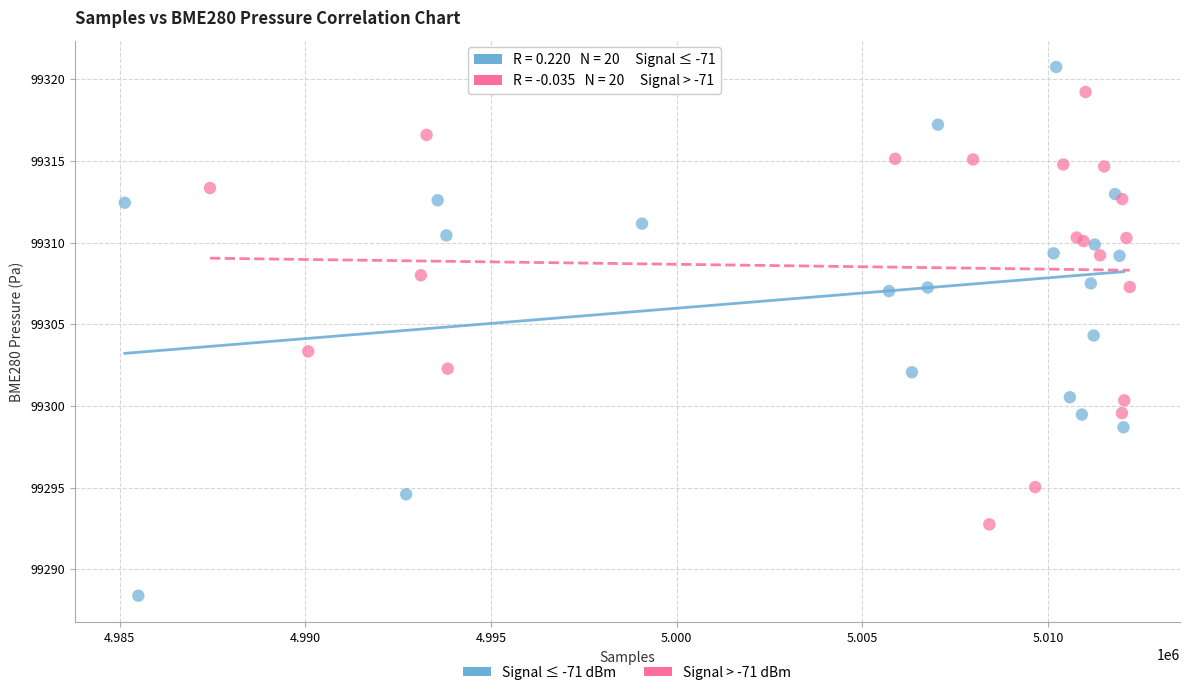

What are all the series names shown in the legend?

Signal ≤ -71 dBm, Signal > -71 dBm